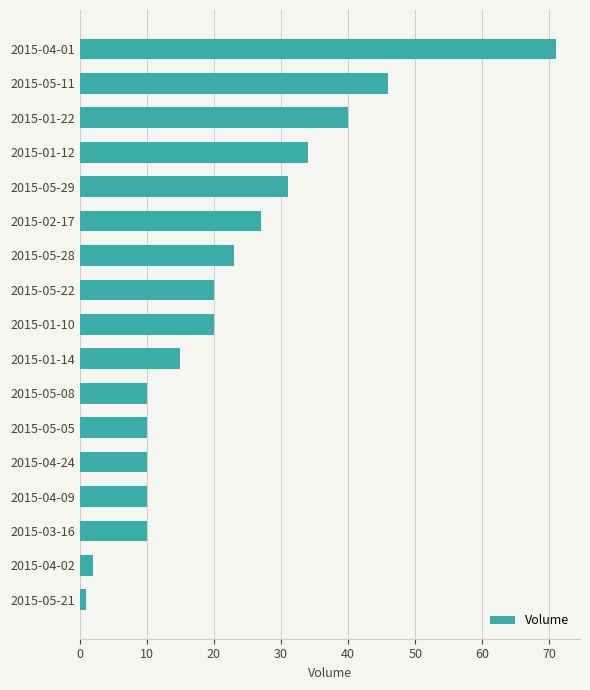

What is the greatest value displayed?

71